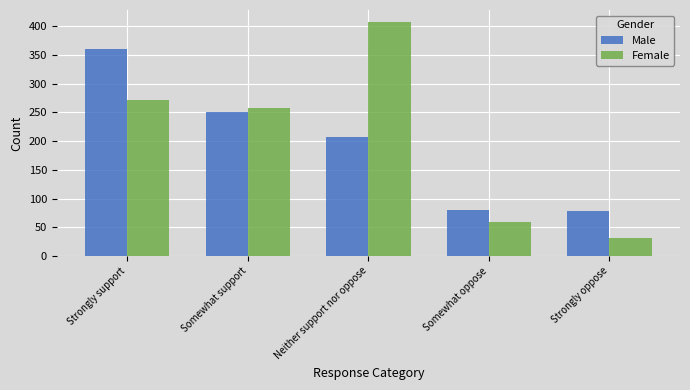

Reading left to right, list all the values displayed in this chart.

Male: Strongly support=360	Somewhat support=251	Neither support nor oppose=207	Somewhat oppose=80	Strongly oppose=78
Female: Strongly support=272	Somewhat support=258	Neither support nor oppose=408	Somewhat oppose=59	Strongly oppose=32